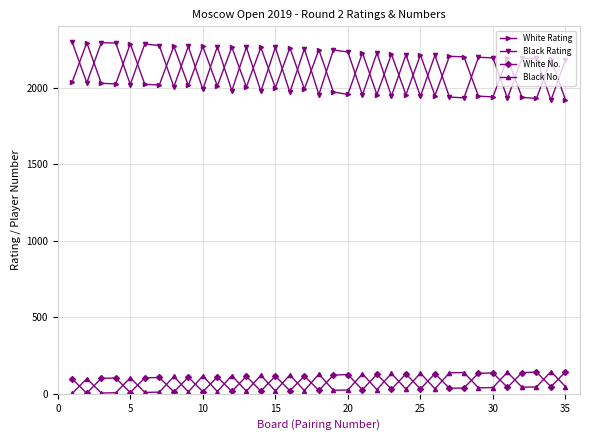

True or false: Black No. and Black Rating intersect in this chart.

False